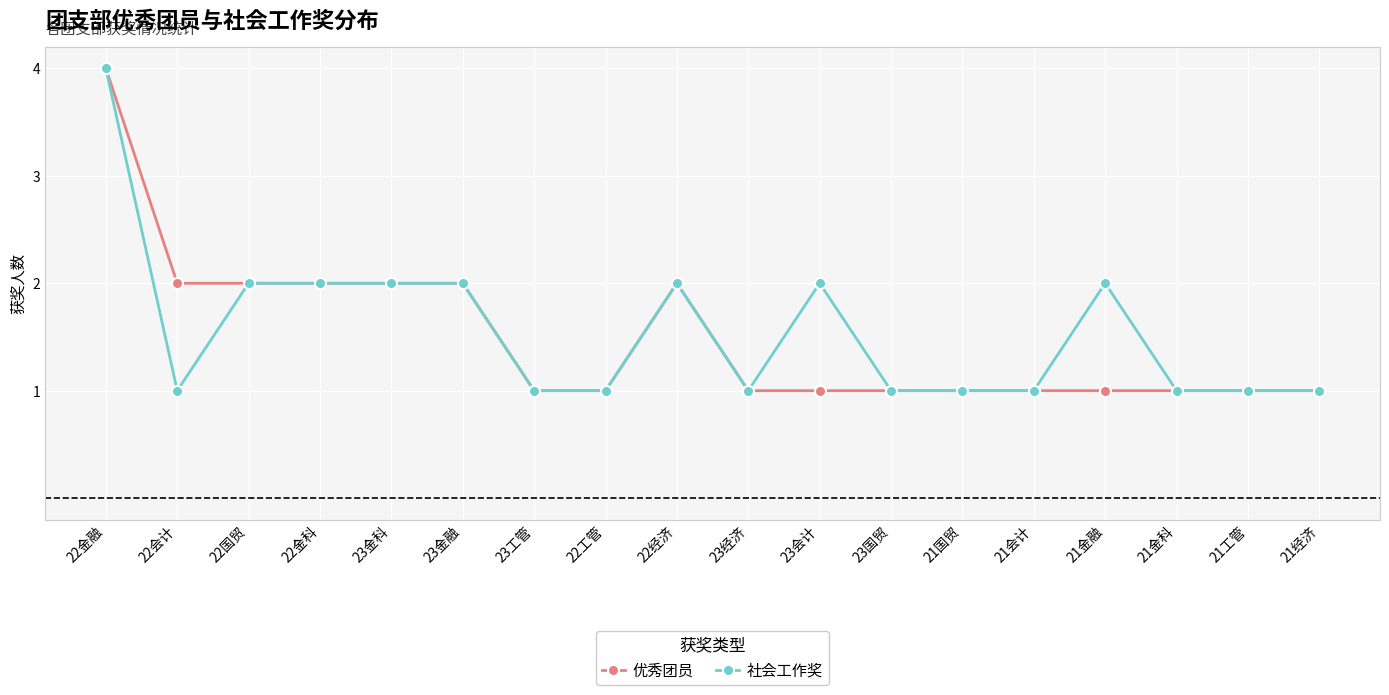

What is the maximum value for 社会工作奖?

4